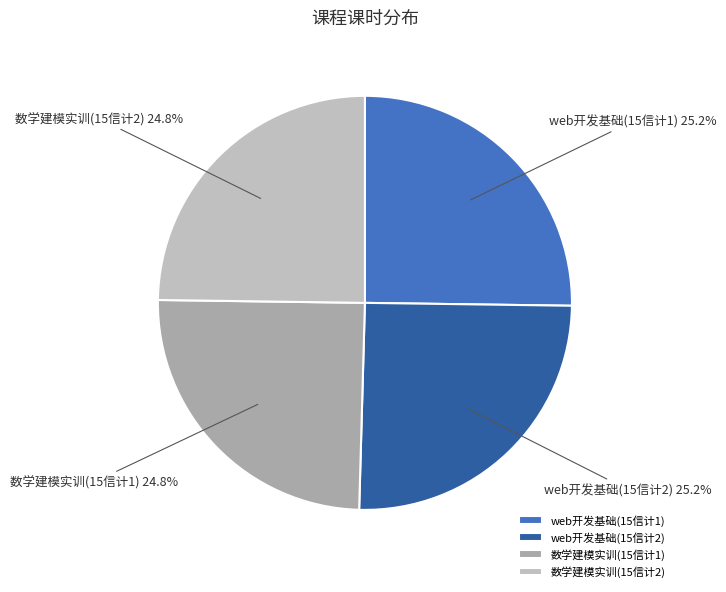

What percentage is the 数学建模实训(15信计1) slice, to the nearest percent?

25%